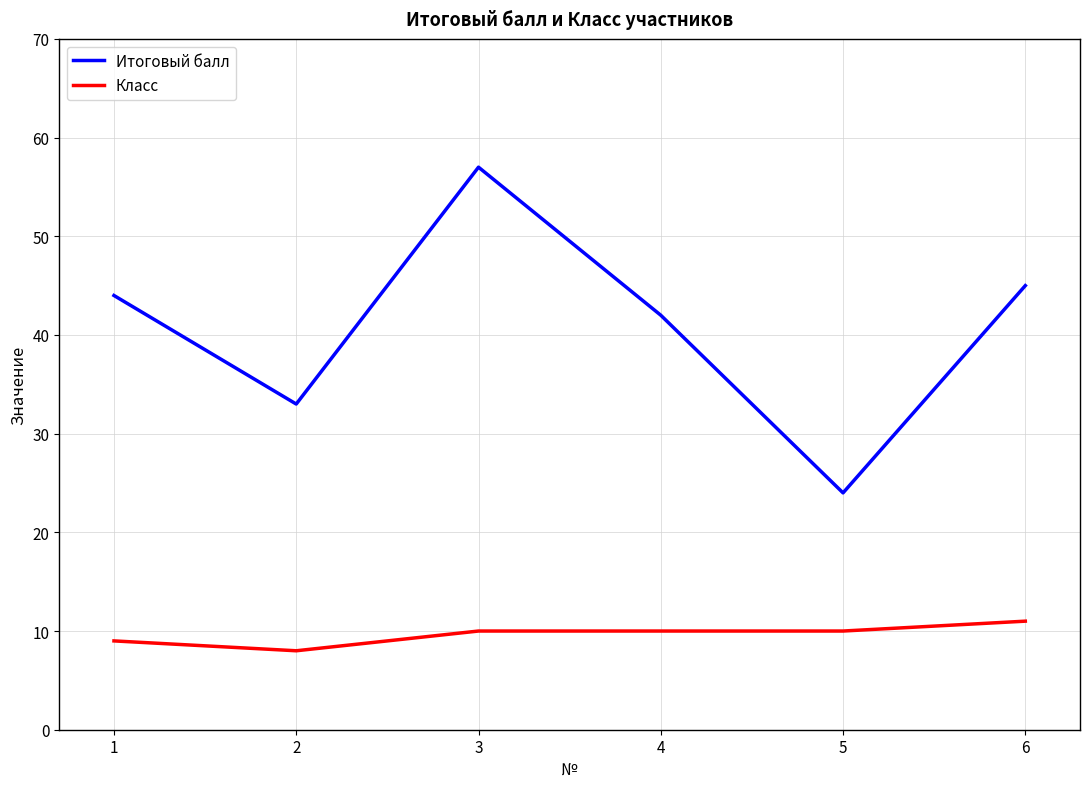

List the series in order of their overall mean, lowest first.

Класс, Итоговый балл